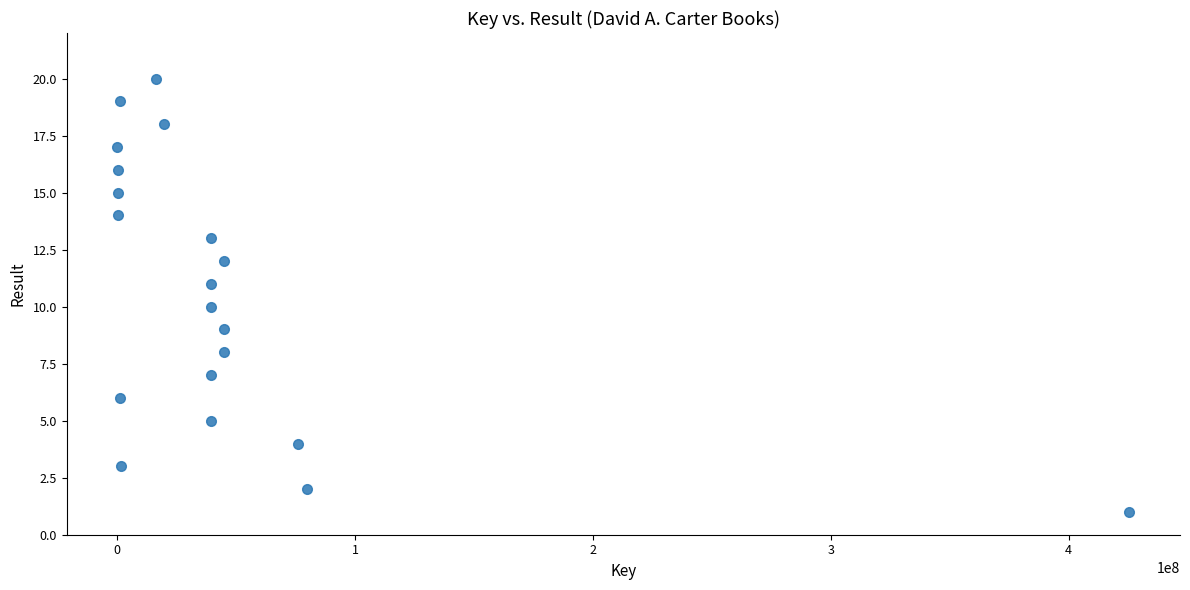

What is the range of X values (max minus min)?

425516890